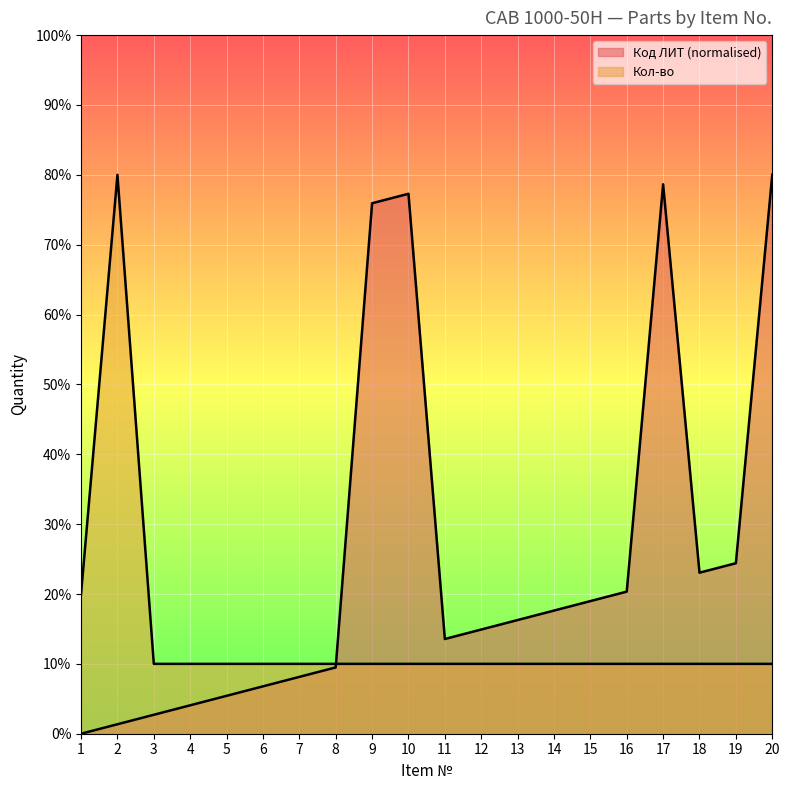

Which category has the lowest value across all series?

1